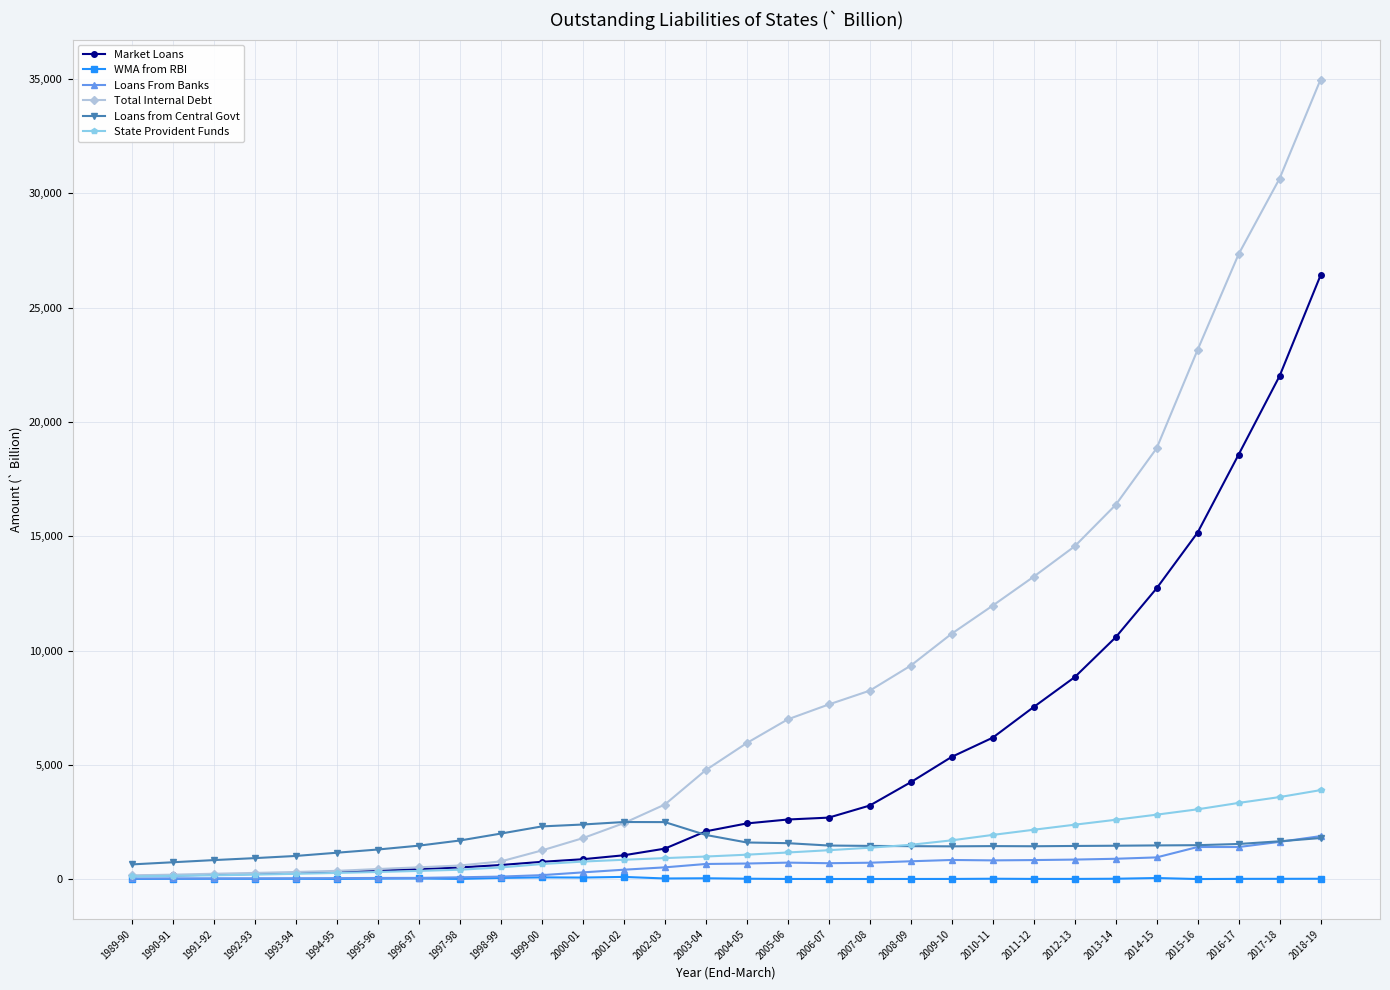

Does the chart display data point markers on the line(s)?

Yes